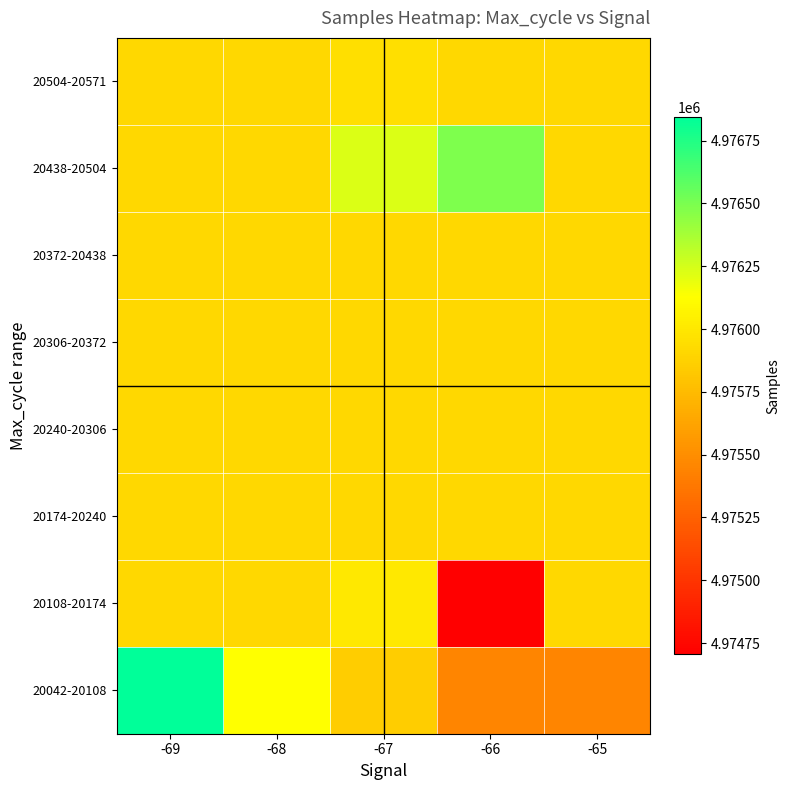

Reading left to right, list all the values displayed in this chart.

20042-20108: -69=4976843.0	-68=4976126.0	-67=4975850.8	-66=4975453.7	-65=4975456.5
20108-20174: -69=4975910.7	-68=4975910.7	-67=4976003.0	-66=4974705.0	-65=4975910.7
20174-20240: -69=4975910.7	-68=4975910.7	-67=4975910.7	-66=4975910.7	-65=4975910.7
20240-20306: -69=4975910.7	-68=4975910.7	-67=4975910.7	-66=4975910.7	-65=4975910.7
20306-20372: -69=4975910.7	-68=4975910.7	-67=4975910.7	-66=4975910.7	-65=4975910.7
20372-20438: -69=4975910.7	-68=4975910.7	-67=4975910.7	-66=4975910.7	-65=4975910.7
20438-20504: -69=4975910.7	-68=4975910.7	-67=4976226.0	-66=4976489.2	-65=4975910.7
20504-20571: -69=4975910.7	-68=4975910.7	-67=4975954.0	-66=4975910.7	-65=4975910.7